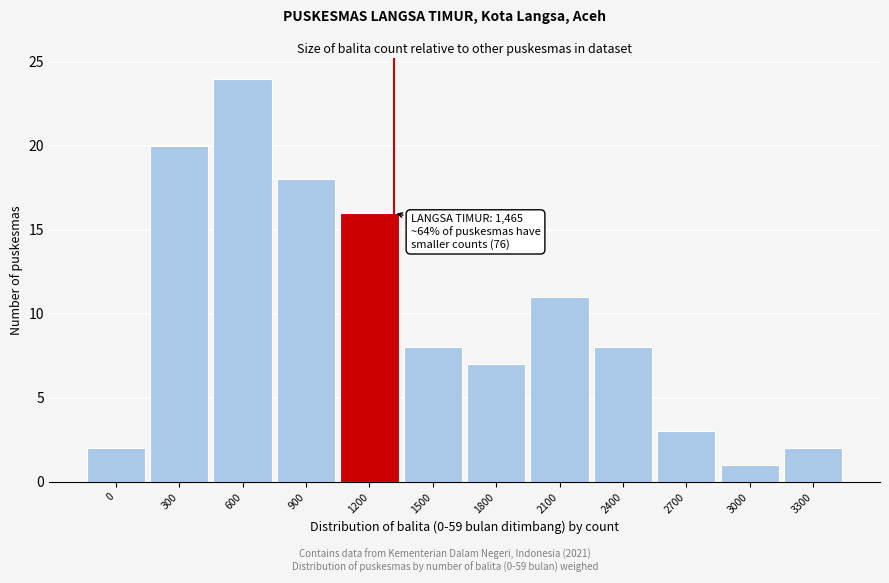

Reading left to right, what are all the values shown in this chart?

0=2	300=20	600=24	900=18	1200=16	1500=8	1800=7	2100=11	2400=8	2700=3	3000=1	3300=2